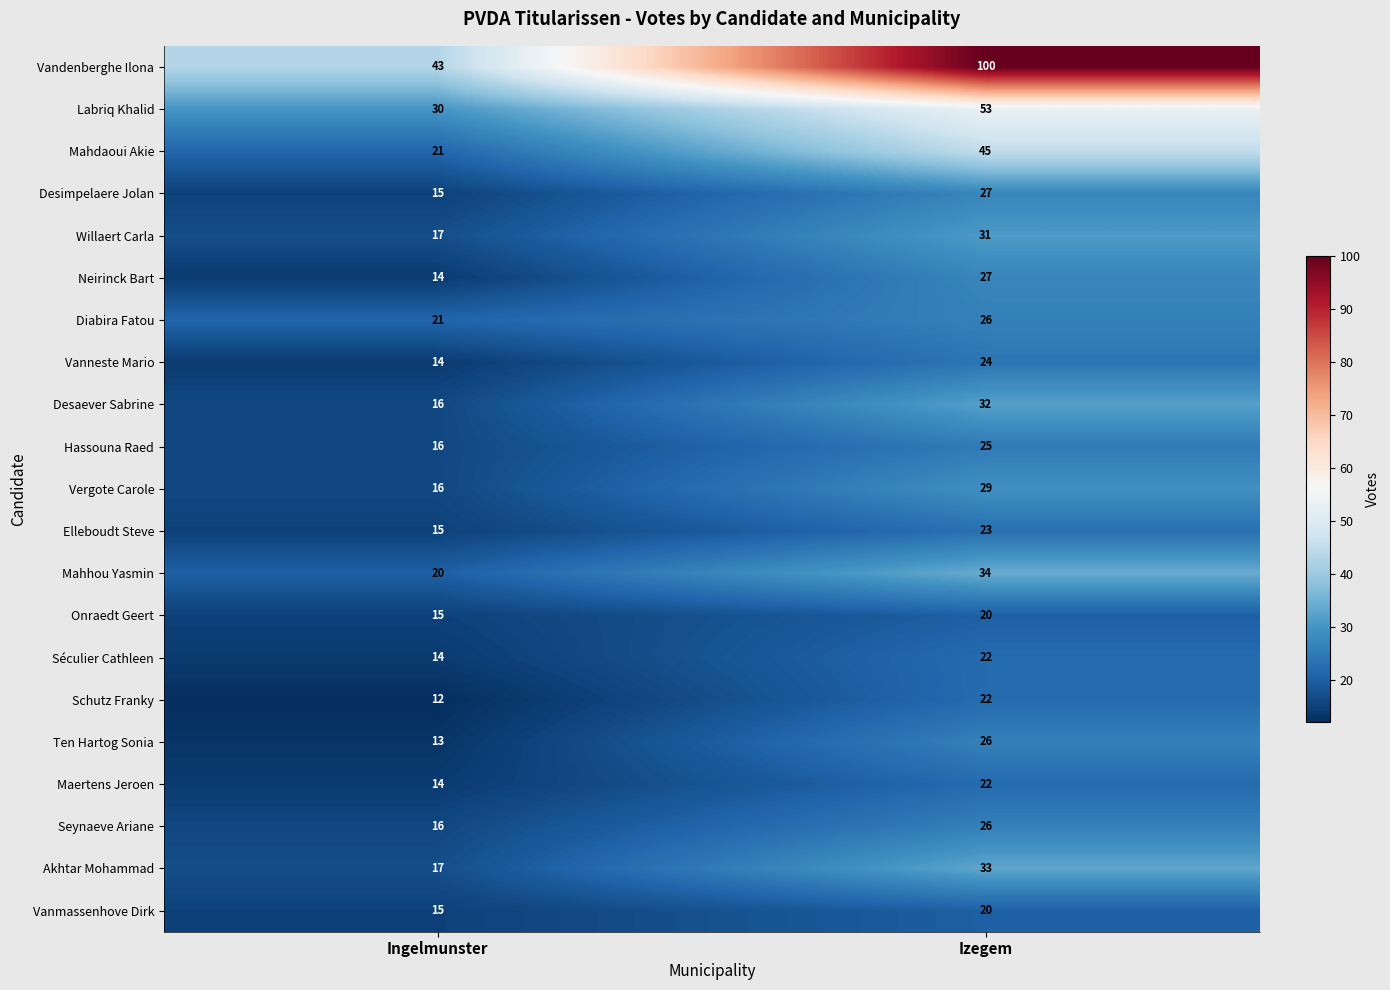

What is the spread (max minus min) of values at Izegem?

80